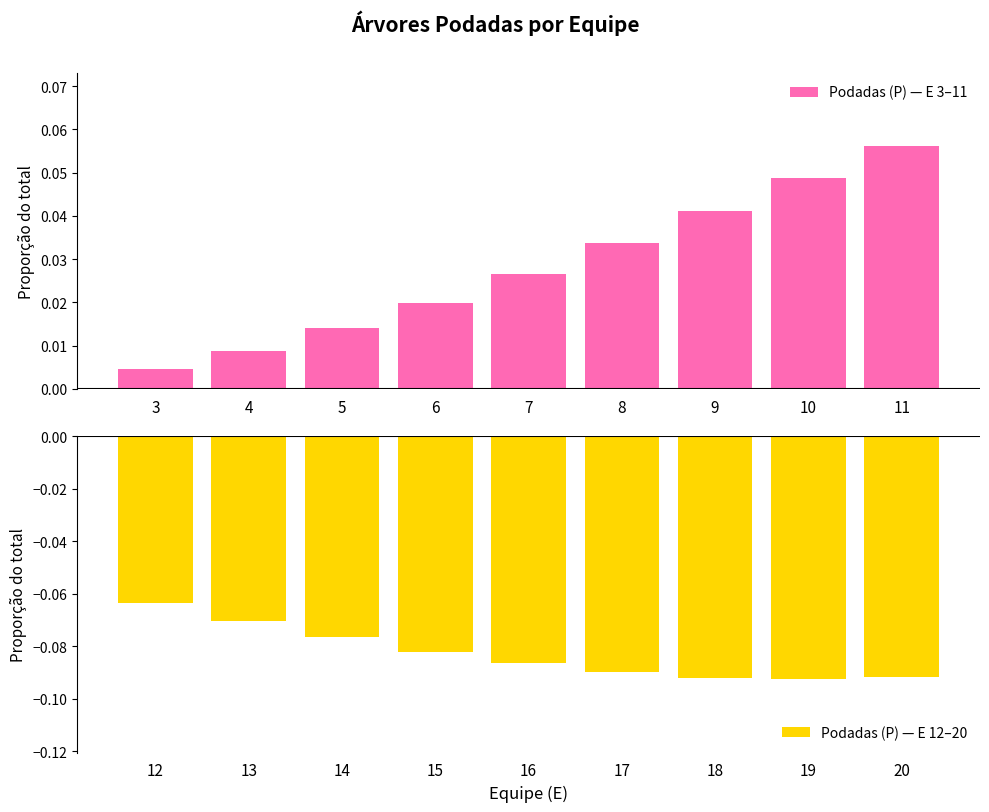

At which label does Podadas (P) — E 3–11 reach its minimum?

3